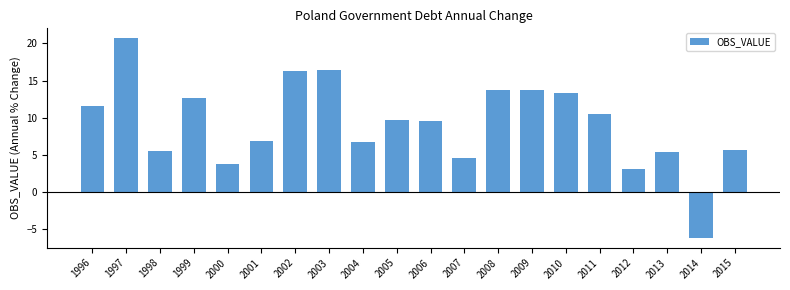

Is it true that the value at 1999 is 22.1?

False